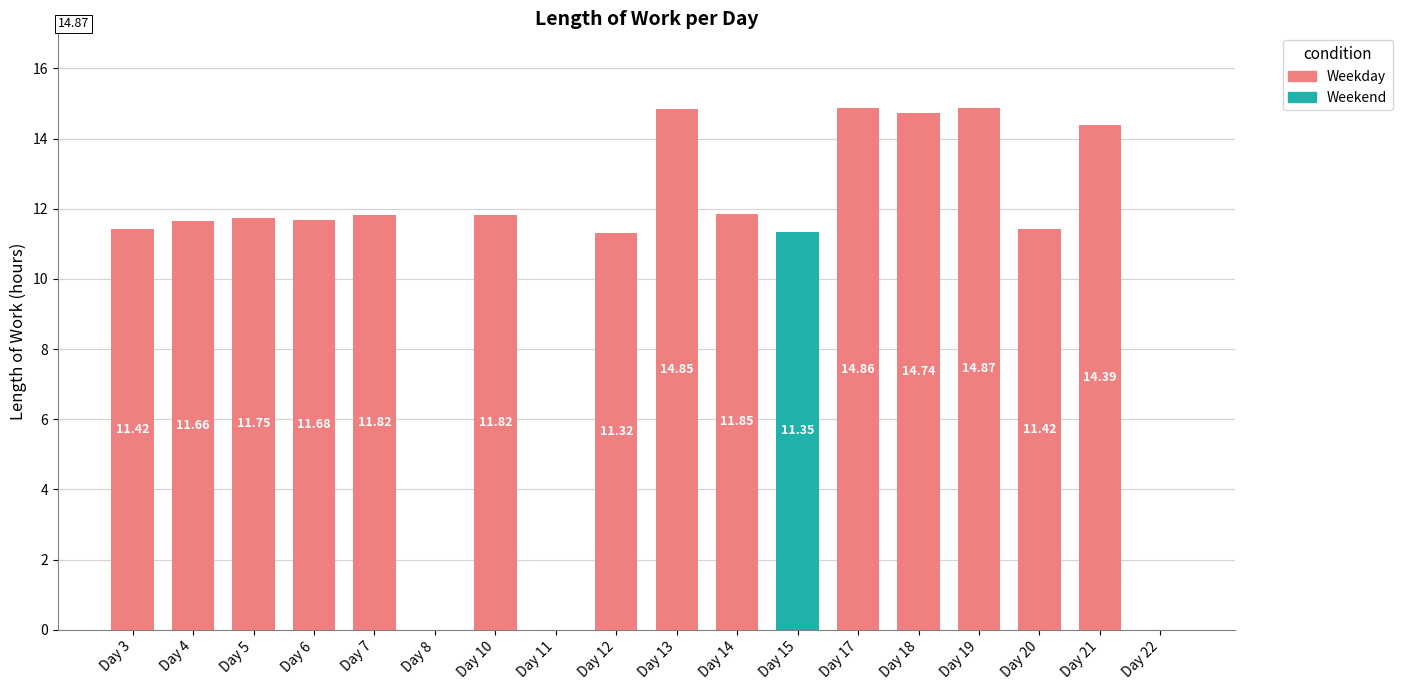

Reading right to left, what are all the values shown in this chart?

0.0	14.4	11.4	14.9	14.7	14.9	11.3	11.8	14.8	11.3	0.0	11.8	0.0	11.8	11.7	11.8	11.7	11.4